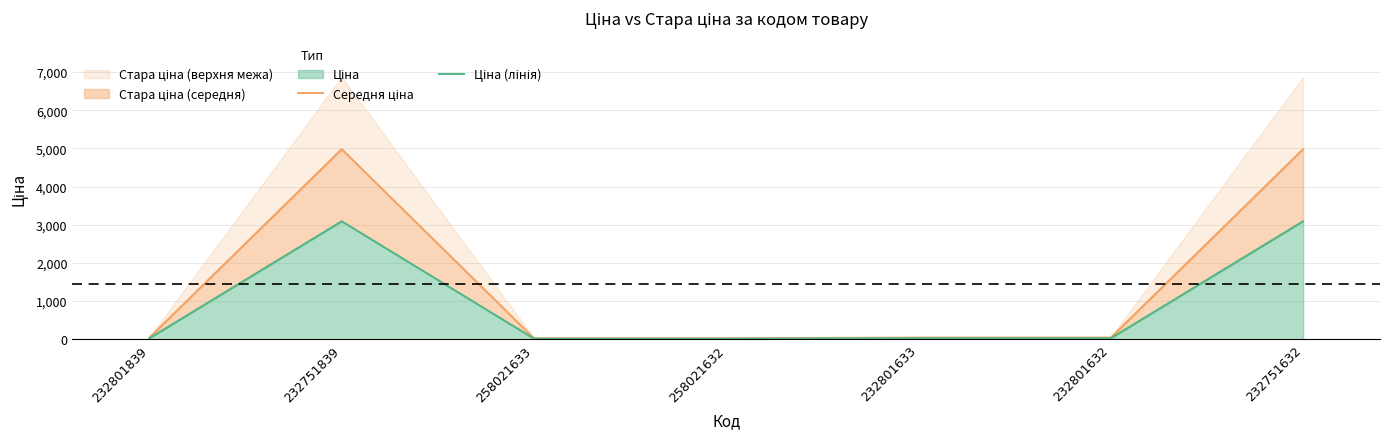

Reading left to right, extract all data points from this chart.

Середня ціна: 43.5	4980.3	25.1	25.1	43.5	43.5	4980.3
Ціна (лінія): 27.0	3091.2	15.6	15.6	27.0	27.0	3091.2